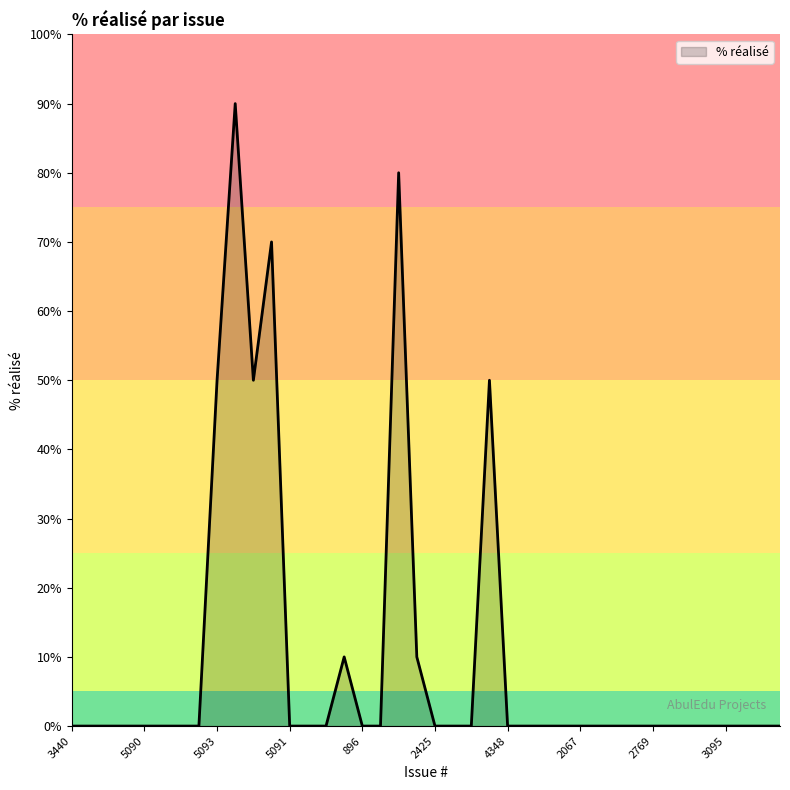

What is the difference between the maximum and minimum values?

90